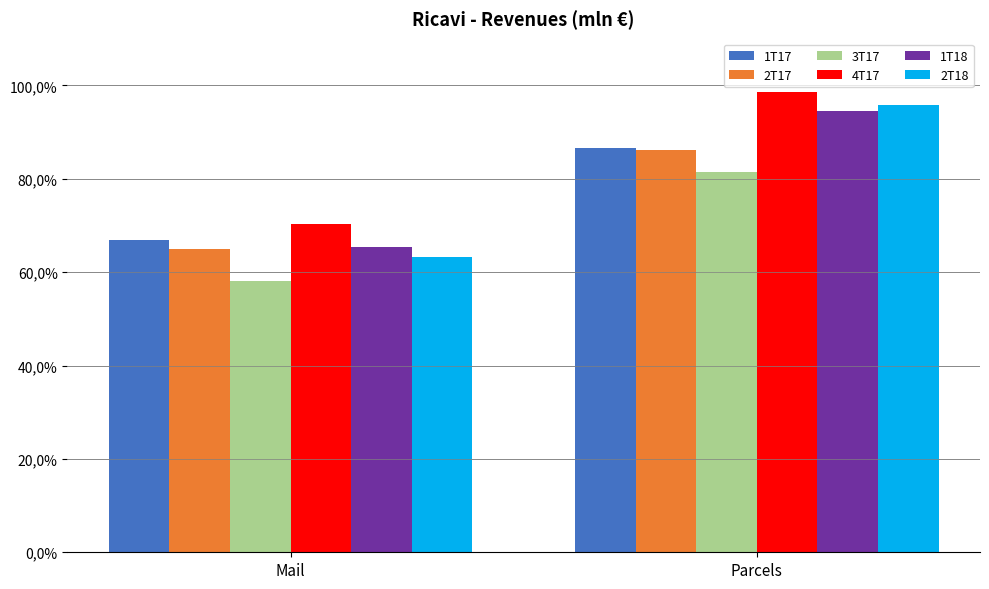

Rank the categories by 1T18 value from highest to lowest.

Parcels, Mail